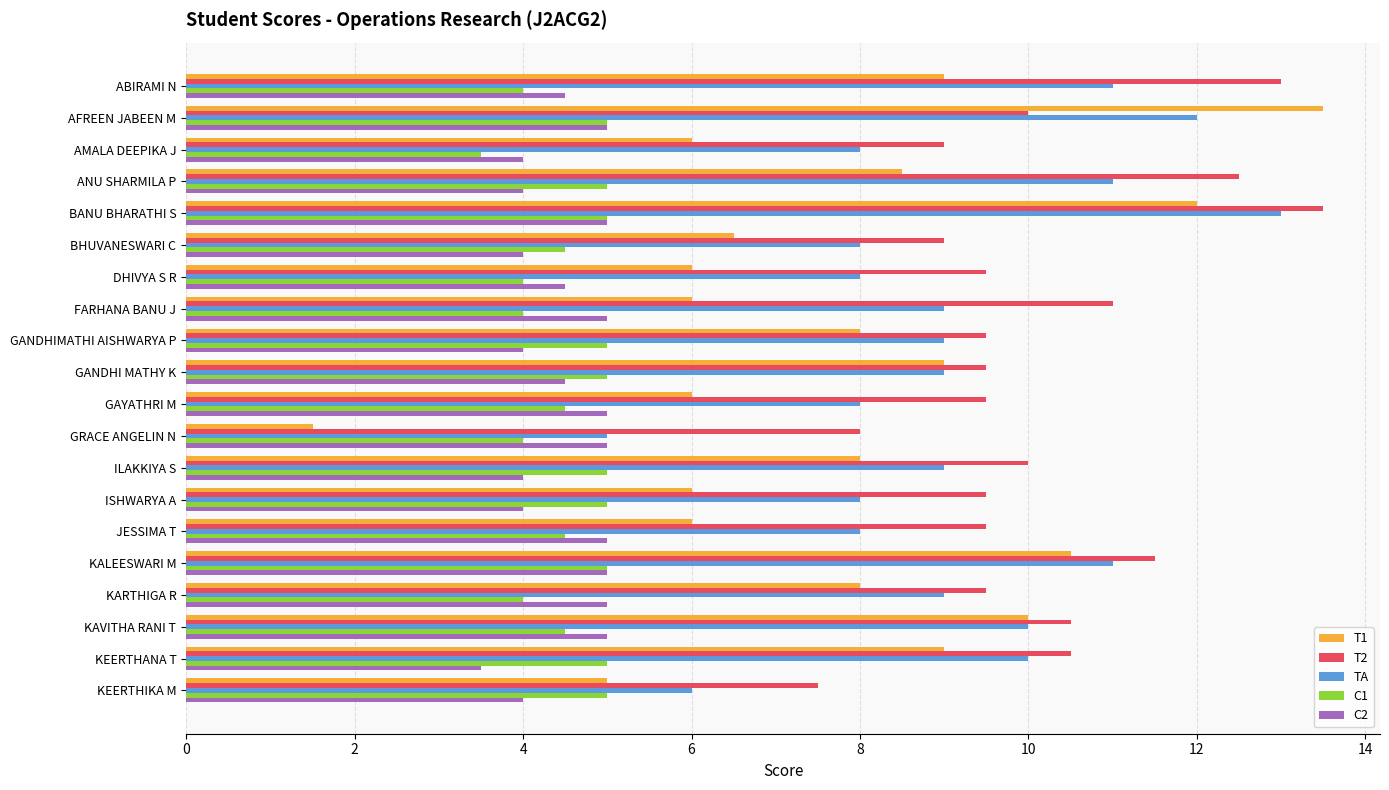

Which series has the widest spread of values?

T1